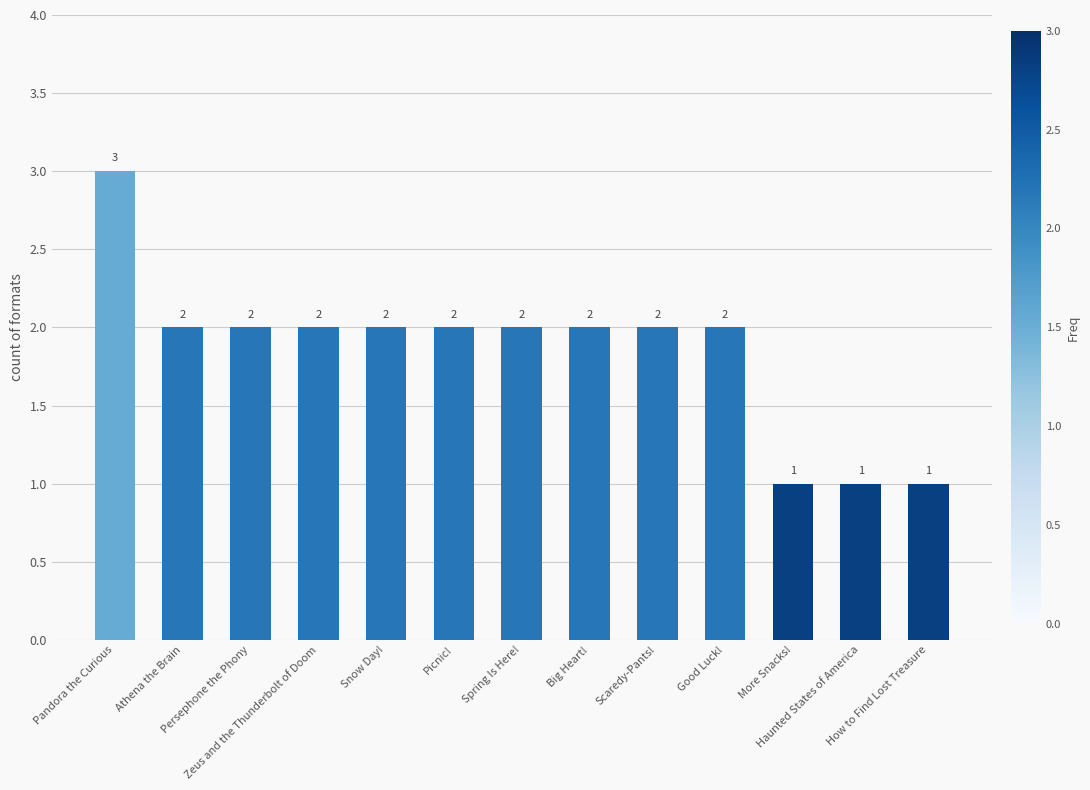

How many bars are there in total?

13